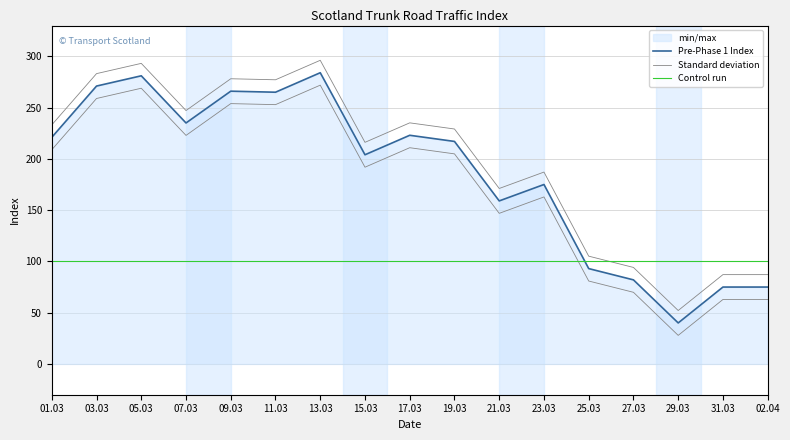

What is the sum of the values at 27.03 and 01.03?

303